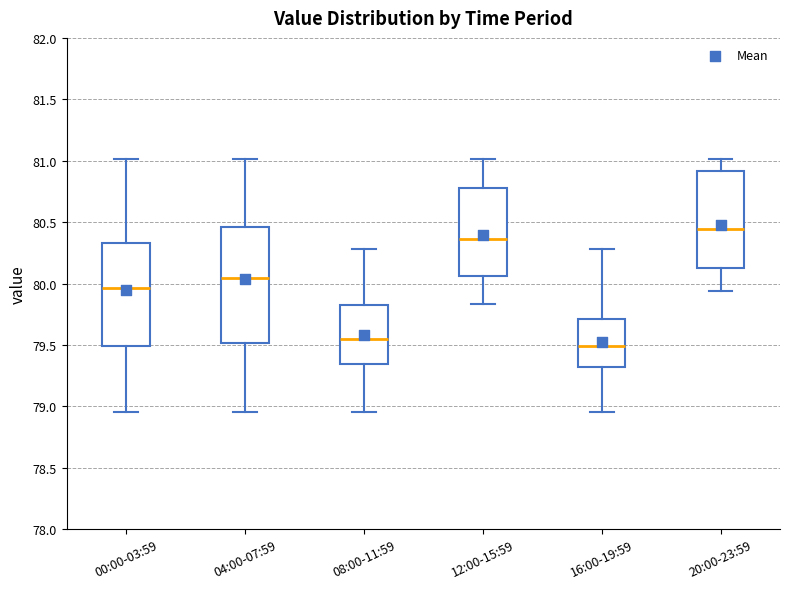

Comparing the boxes themselves (not the whiskers), which one is the tallest?

04:00-07:59